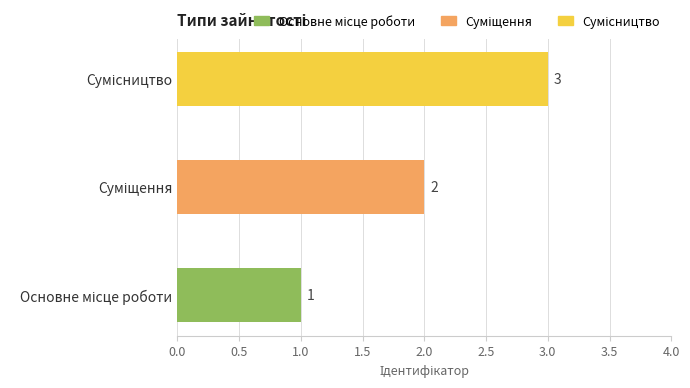

What is the sum of all values?

6